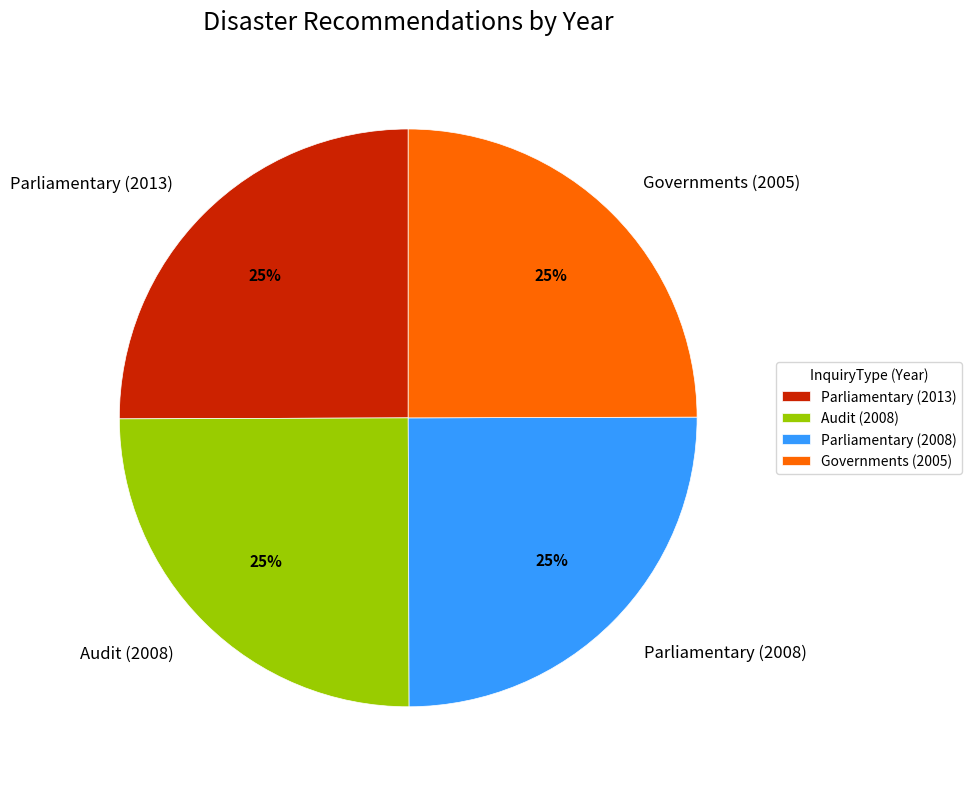

Count the number of slices in the pie.

4